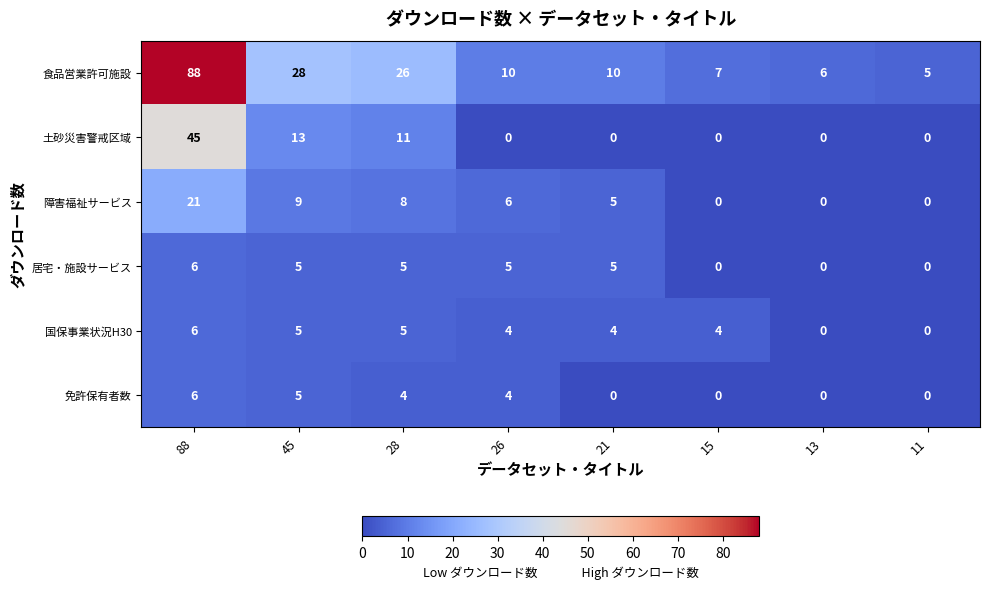

At which category is the sum across all series the highest?

88